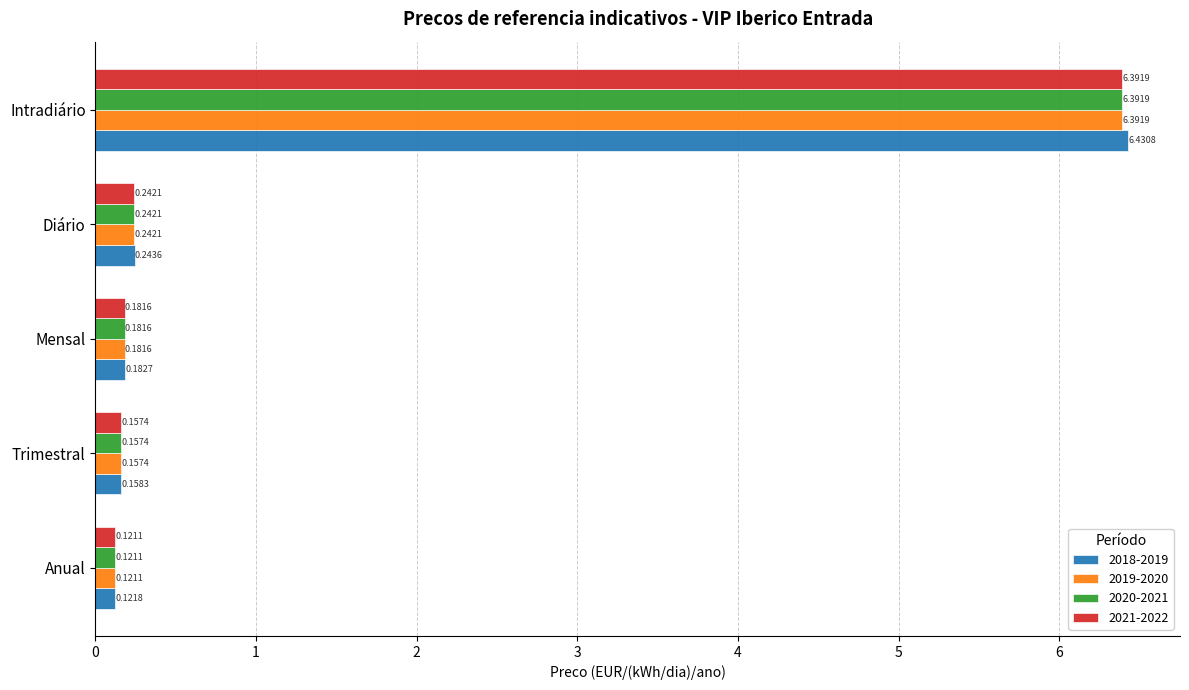

What is the difference between the maximum and second lowest values in the 2021-2022 series?

6.2